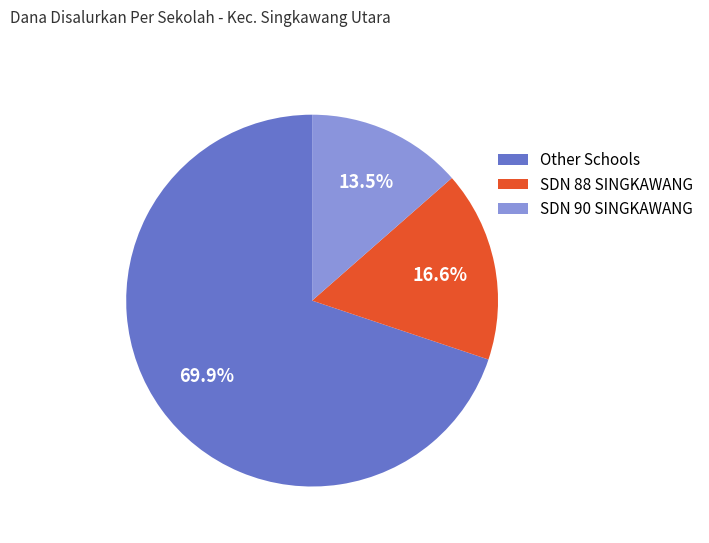

Is SDN 88 SINGKAWANG the majority of the pie?

No